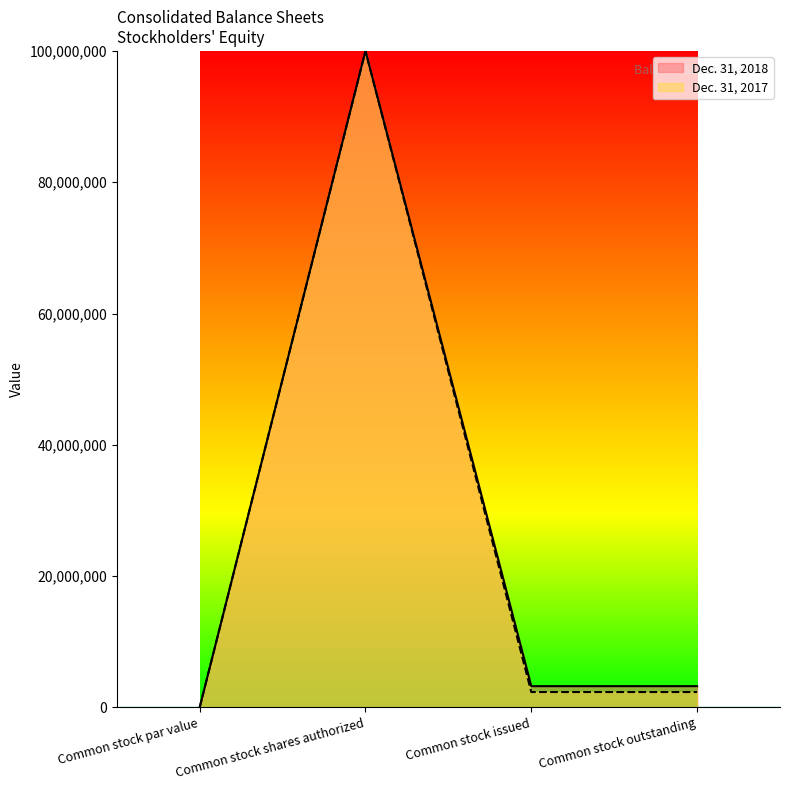

Where is Dec. 31, 2017 nearest to the value 50000000?

Common stock issued